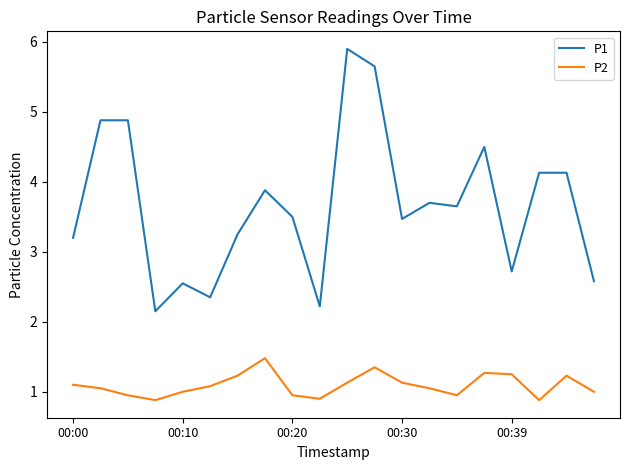

Rank the series by their maximum value, from lowest to highest.

P2, P1